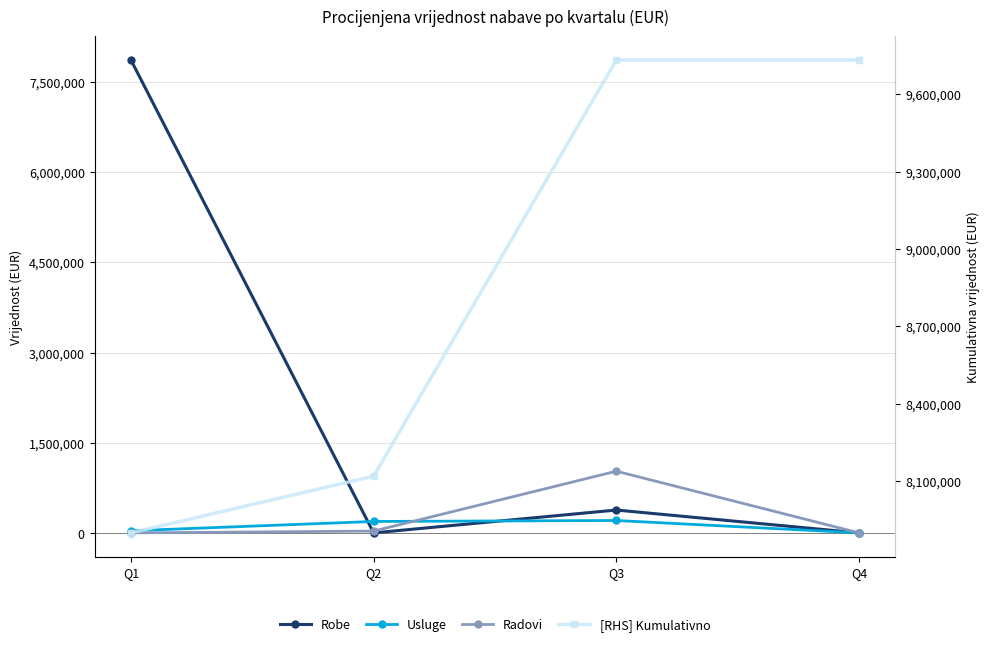

Which series has the largest range (max minus min)?

Robe